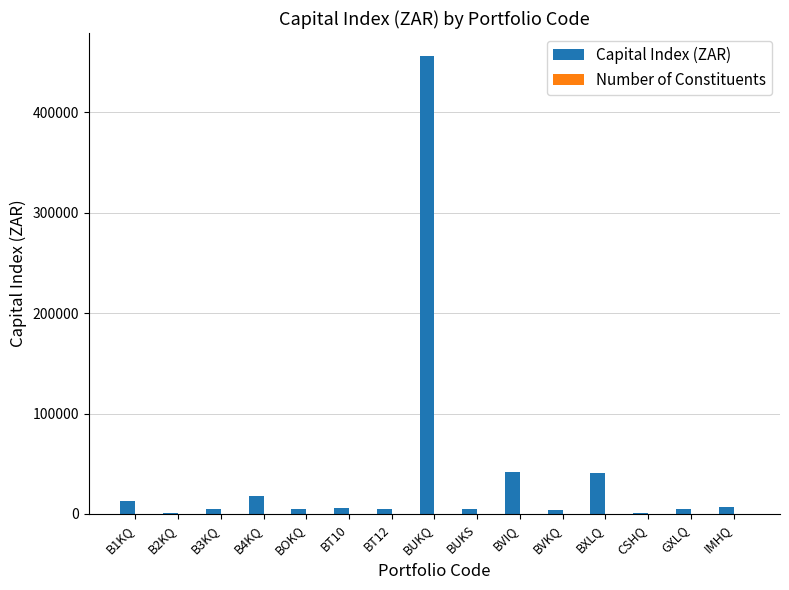

Which label corresponds to the largest value in the chart?

BUKQ